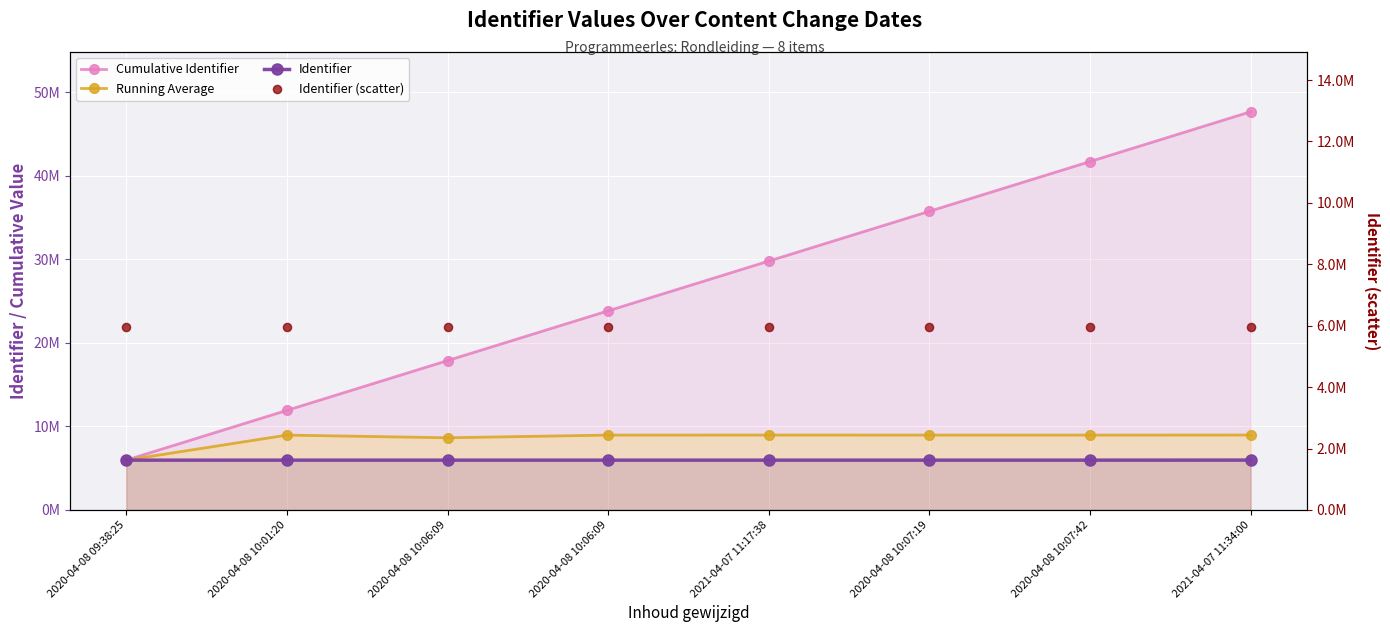

At how many categories does at least one series exceed 33864160?

3